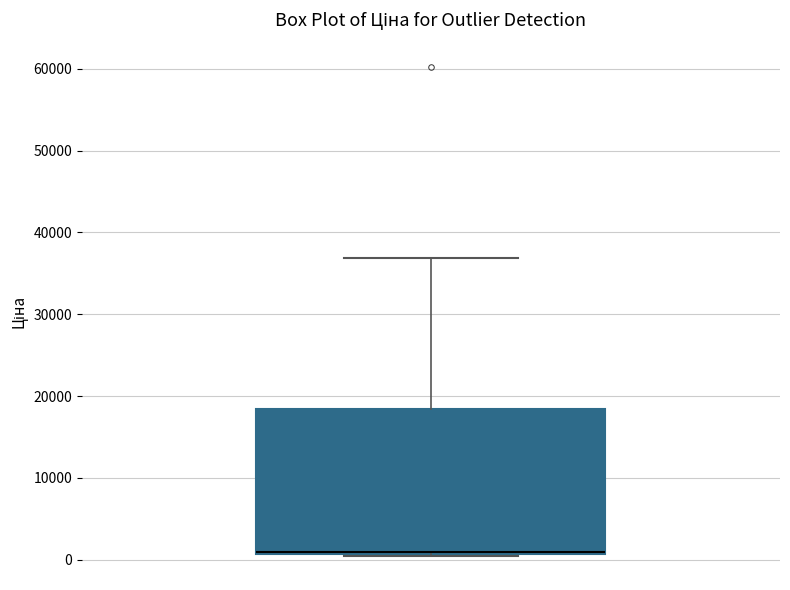

Read this box plot against the y-axis: the position of the median line, the range covered by the box, and the ends of both whiskers. The values are not printed on the chart, so give them approximately, as read against the axis.

median 1000, box 1000 to 18000, whiskers 1000 to 37000